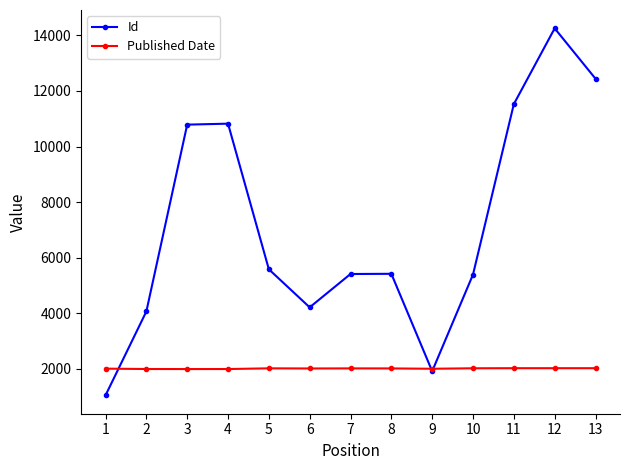

Is this an area chart (filled region under the line)?

No